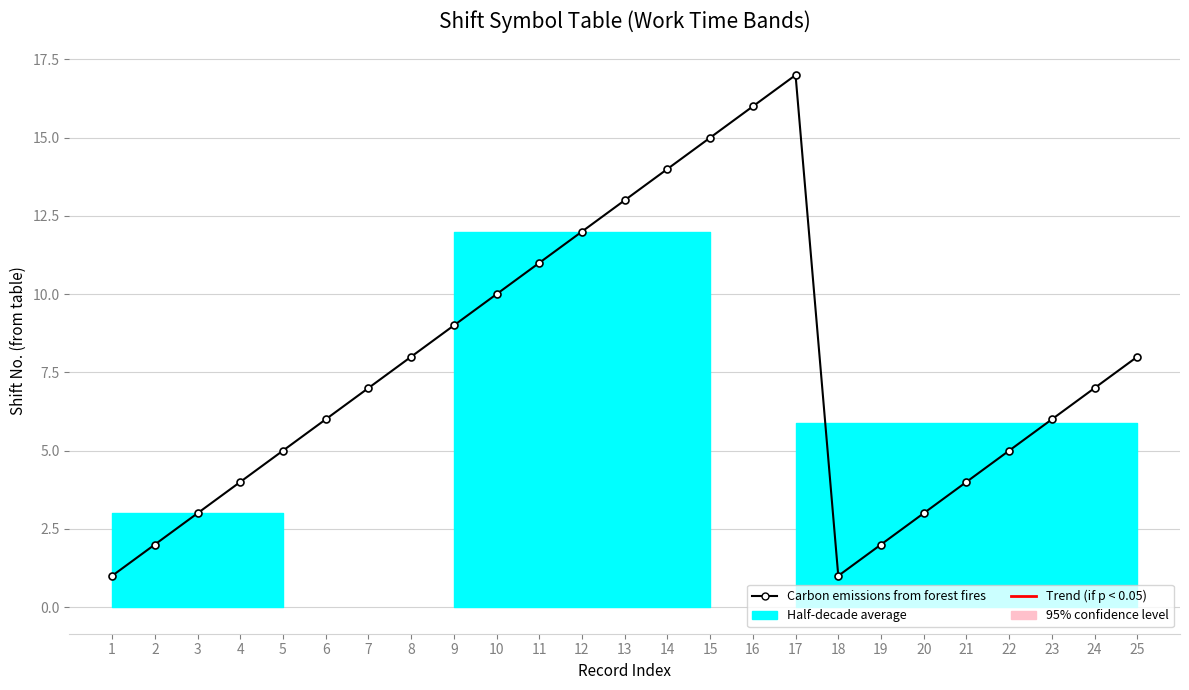

Does the chart have visible grid lines?

Yes